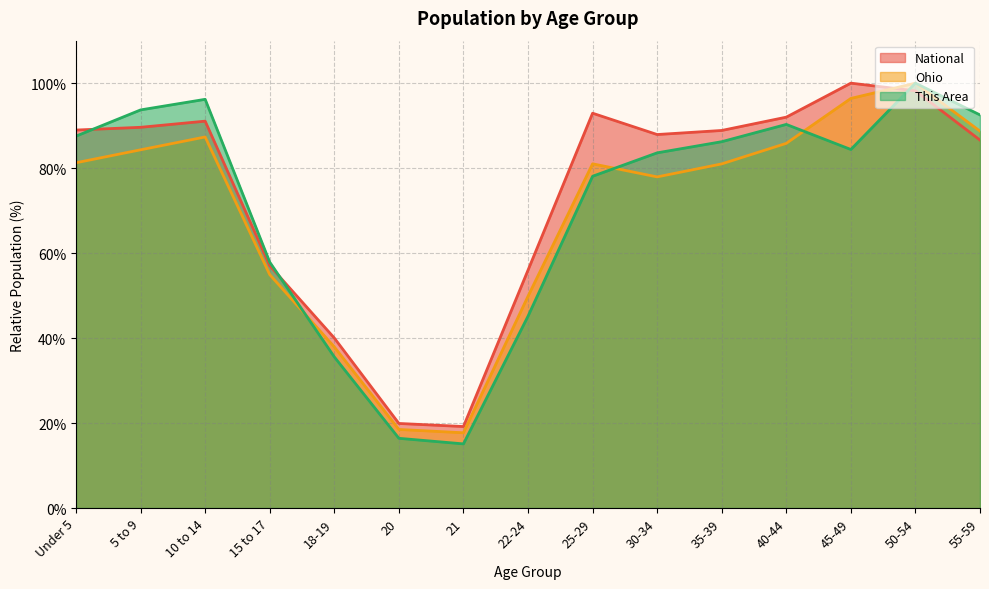

Reading left to right, extract all data points from this chart.

This Area: 87.5	93.7	96.2	57.9	35.6	16.4	15.1	45.1	78.1	83.6	86.2	90.3	84.4	100.0	92.5
Ohio: 81.3	84.3	87.3	54.9	37.9	18.5	17.7	49.8	81.0	77.9	81.0	85.8	96.4	100.0	88.7
National: 89.0	89.6	91.1	57.0	40.0	19.9	19.2	56.0	92.9	87.9	88.9	92.0	100.0	98.2	86.6